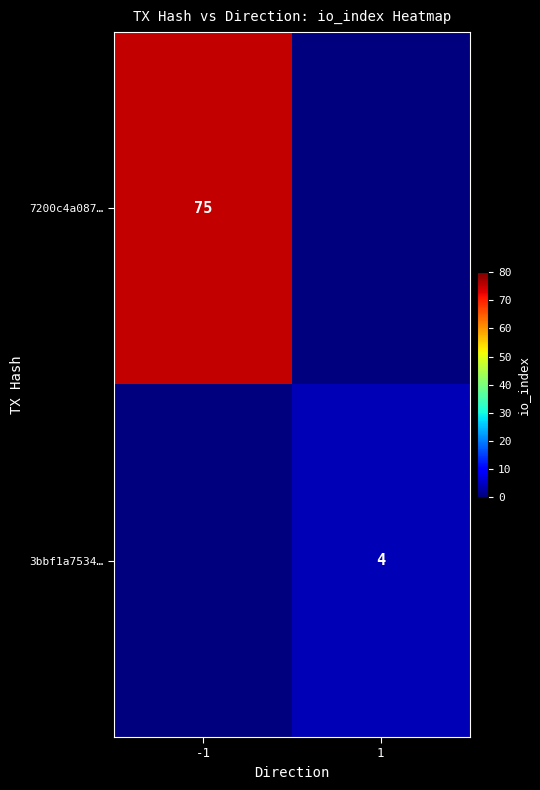

The 7200c4a087… series shows 75 at -1. True or false?

True